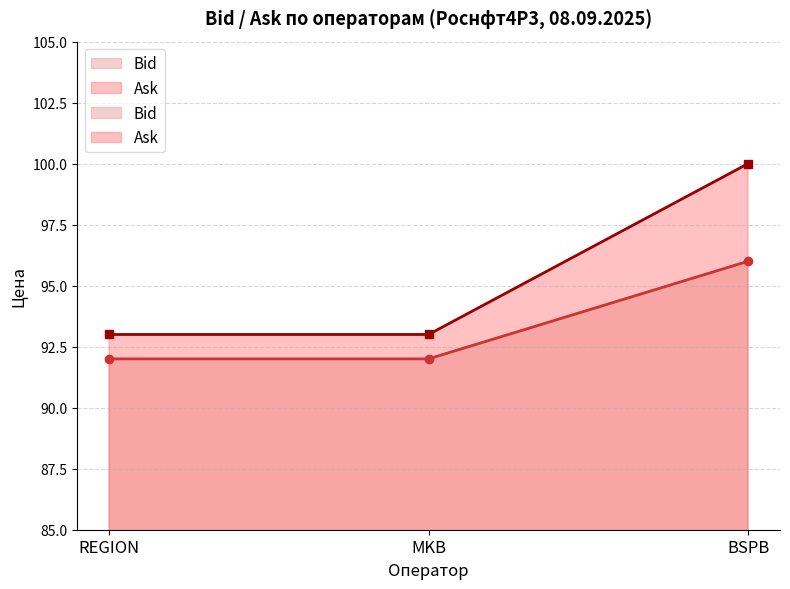

Between REGION and BSPB, which series saw the biggest shift?

Ask